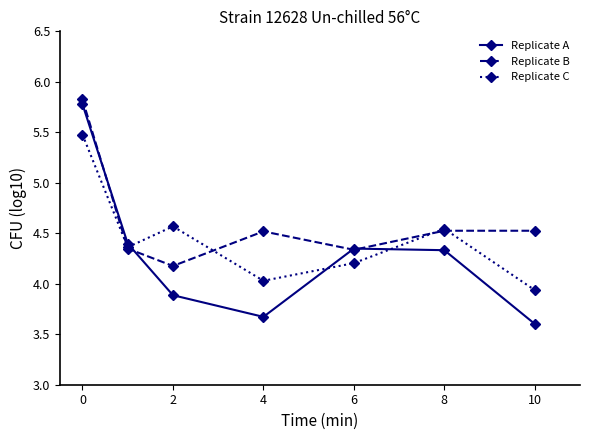

Which series has the widest spread of values?

Replicate A